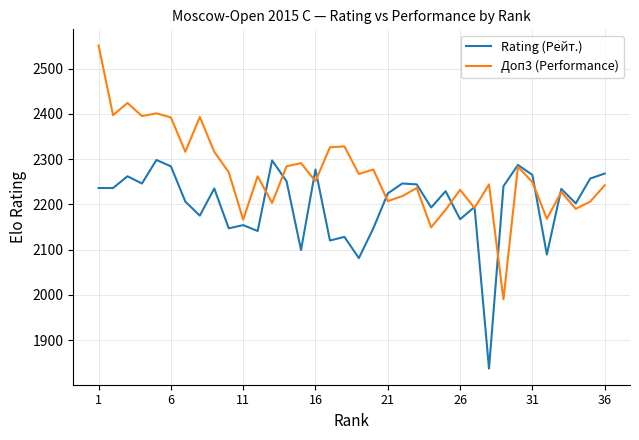

List the series in order of their overall mean, highest first.

Доп3 (Performance), Rating (Рейт.)